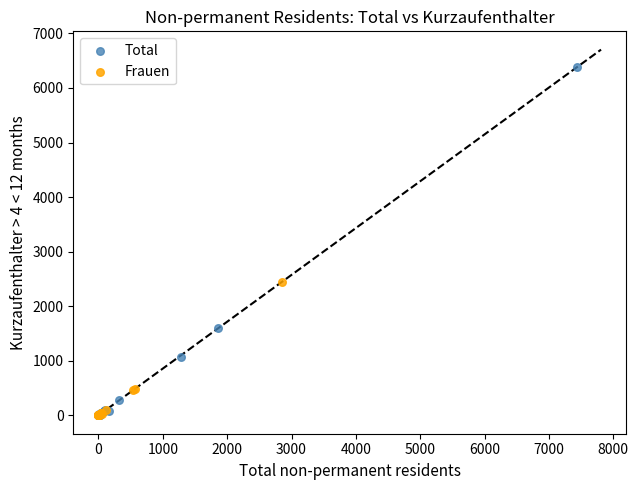

Which series has the widest spread of Y values?

Total